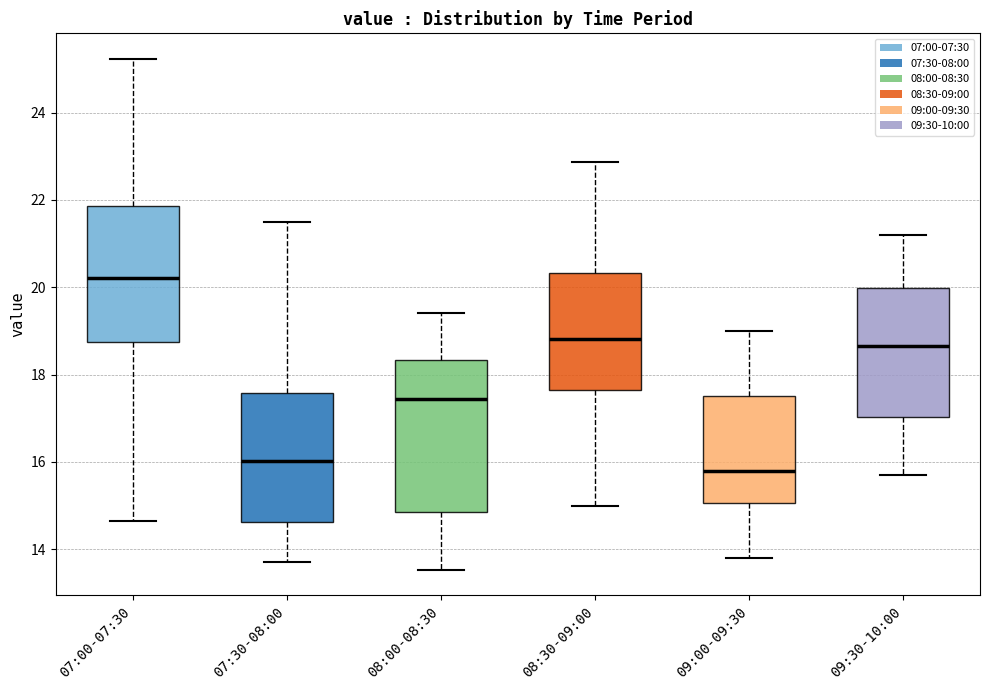

Reading left to right, transcribe this box plot: for each box, give where its median line is, the range the box spans, and where its two whiskers end, as read against the y-axis. The values are not printed on the chart, so give them approximately, as read against the axis.

07:00-07:30: median 20.2, box 18.8 to 21.8, whiskers 14.6 to 25.2
07:30-08:00: median 16.0, box 14.6 to 17.6, whiskers 13.8 to 21.6
08:00-08:30: median 17.4, box 14.8 to 18.4, whiskers 13.6 to 19.4
08:30-09:00: median 18.8, box 17.6 to 20.4, whiskers 15.0 to 22.8
09:00-09:30: median 15.8, box 15.0 to 17.6, whiskers 13.8 to 19.0
09:30-10:00: median 18.6, box 17.0 to 20.0, whiskers 15.8 to 21.2